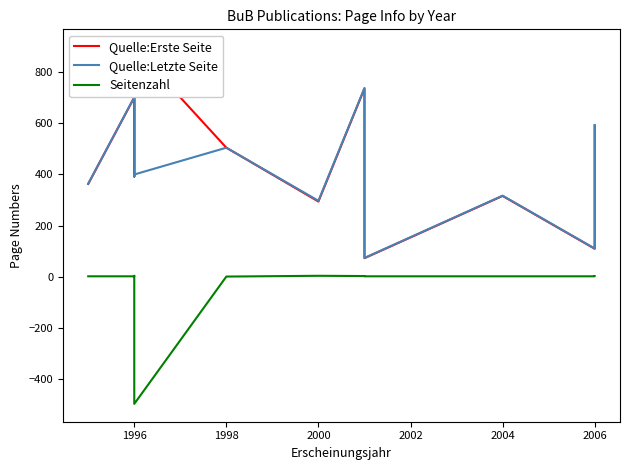

True or false: Quelle:Erste Seite has a value of 137 at 1998.

False